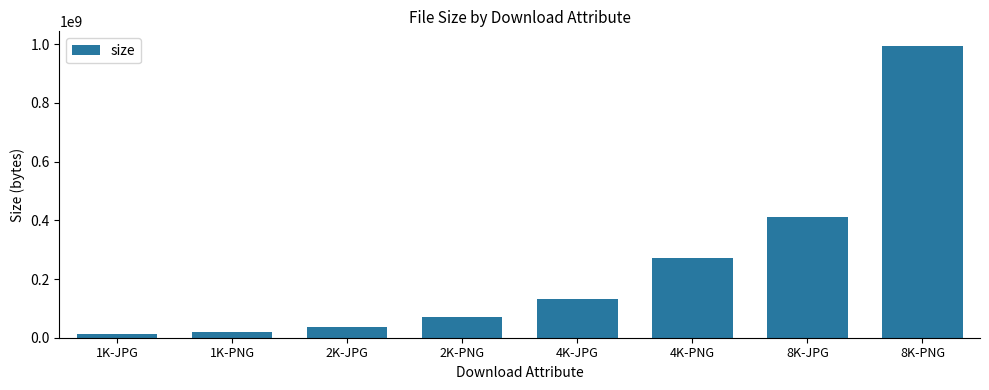

The value at 2K-JPG is 37858850. True or false?

True